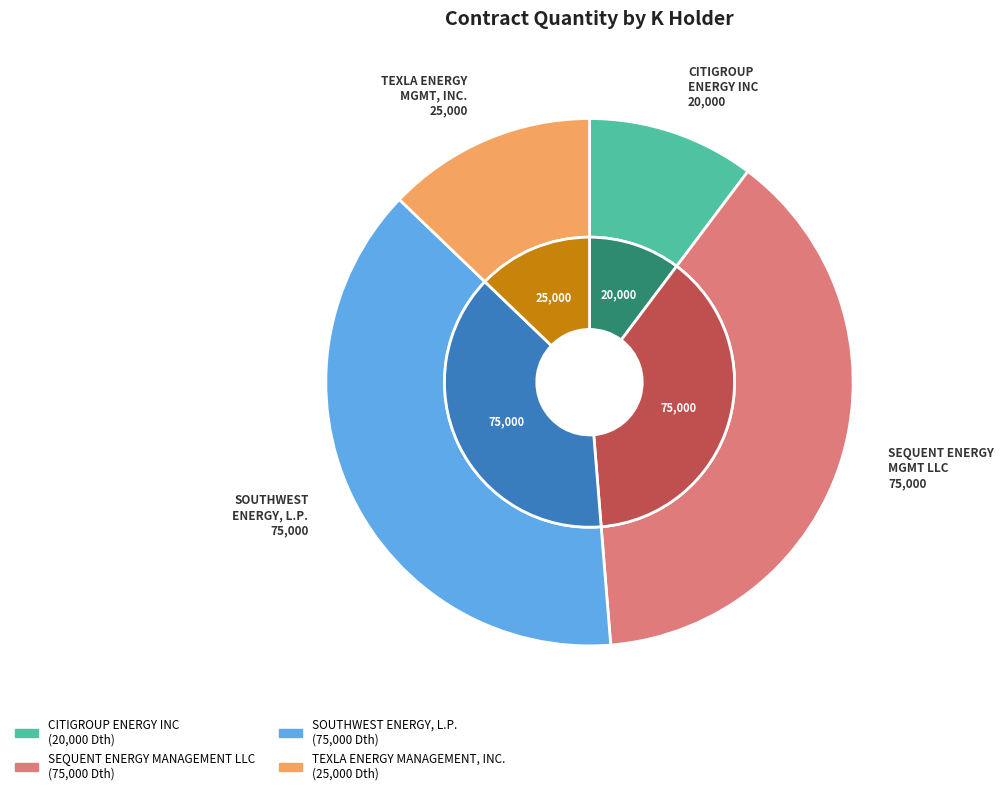

Is it true that TEXLA ENERGY MANAGEMENT, INC. is 18% of the pie?

False